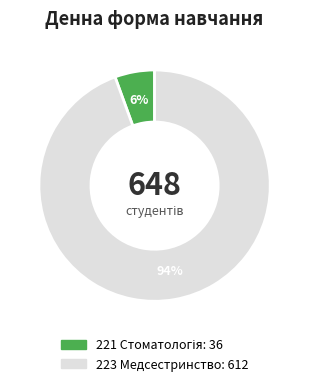

What is the largest slice in the pie chart?

223 Медсестринство